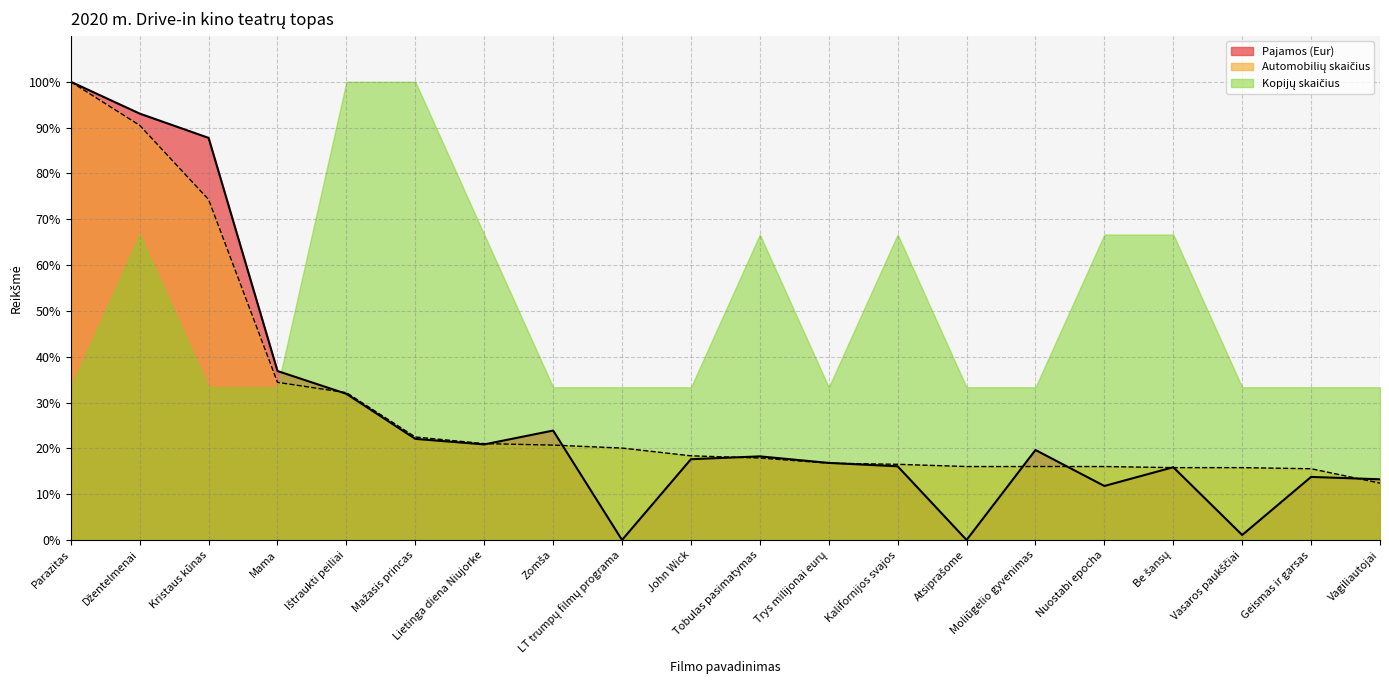

What value does the Pajamos (Eur) series have at Tobulas pasimatymas?

18.2